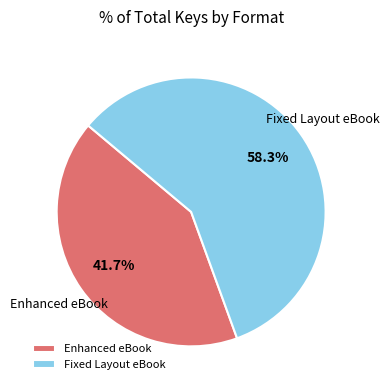

How much of the chart is everything except Fixed Layout eBook?

41.7%